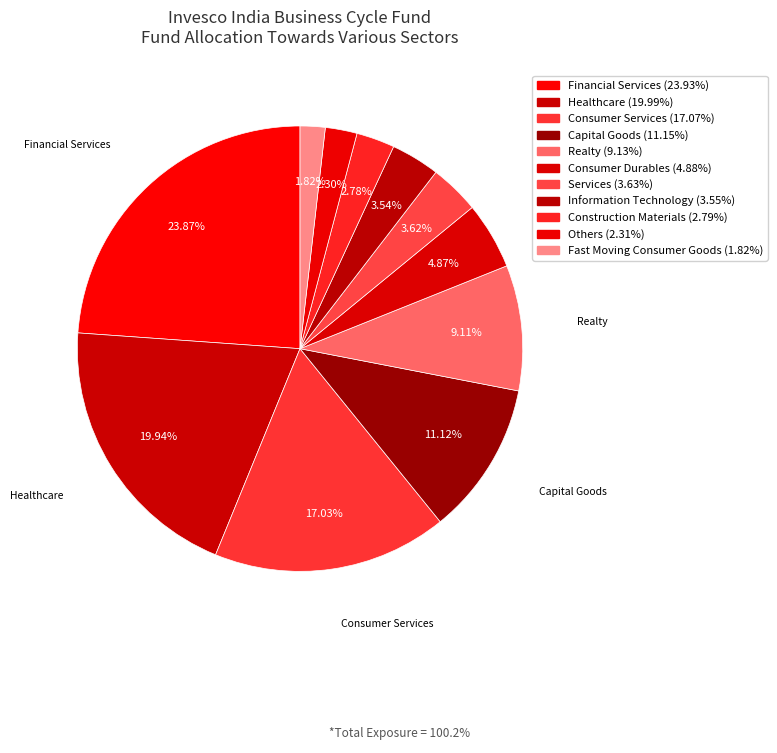

How many slices are in this pie chart?

11